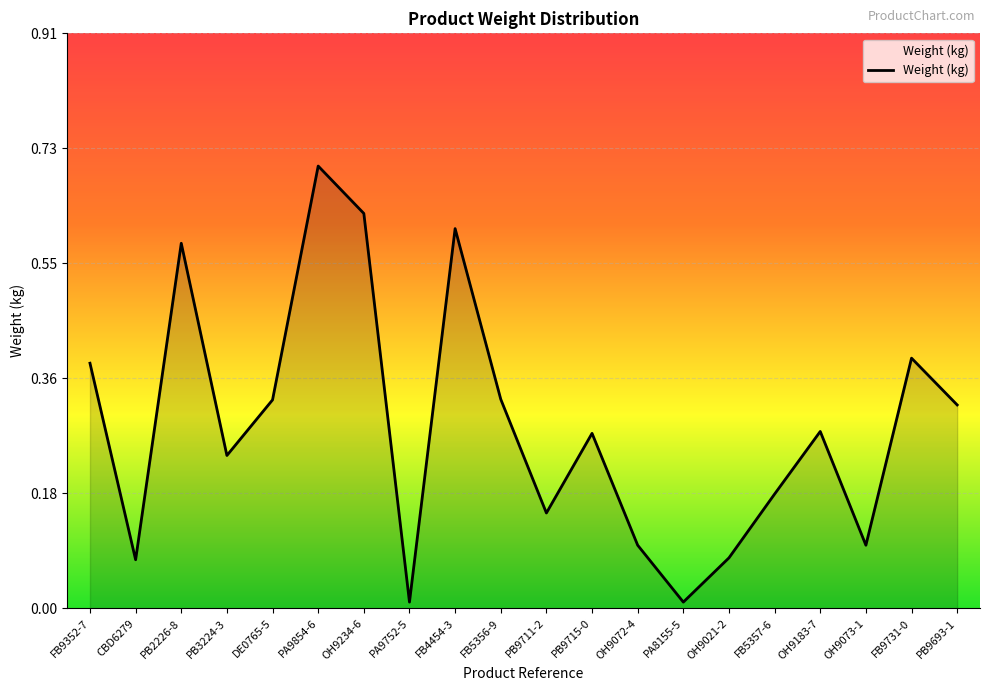

Which has a higher value, OH9183-7 or OH9021-2?

OH9183-7